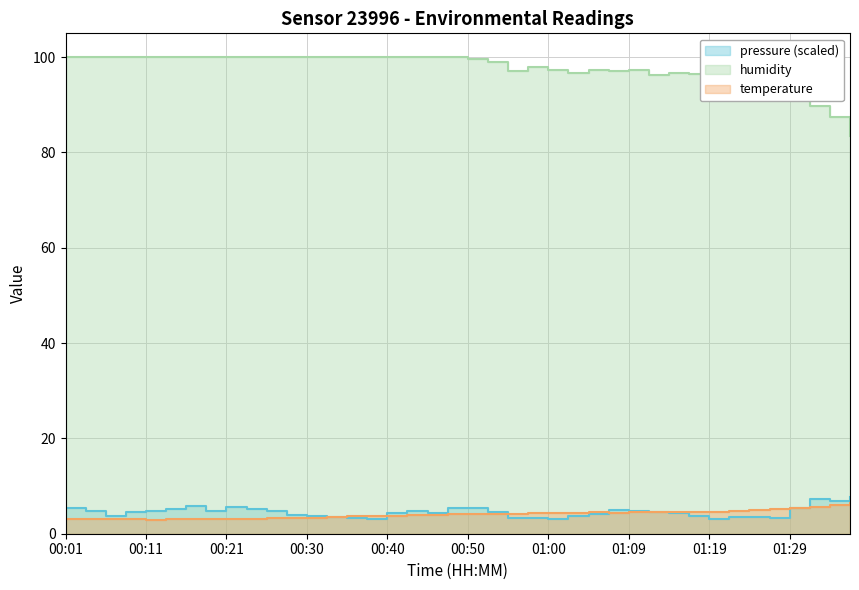

Is the value of pressure at 00:30 greater than the value of temperature at 01:24?

No